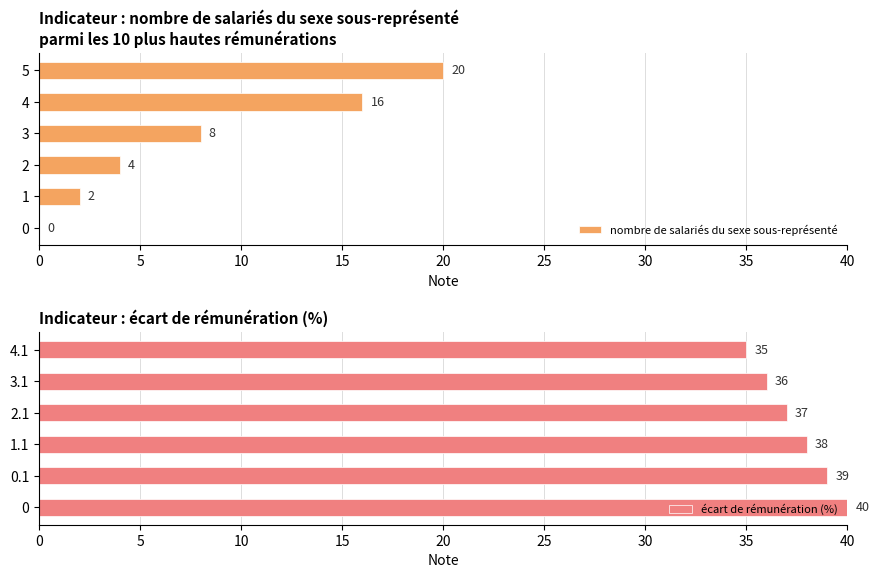

The nombre de salariés du sexe sous-représenté series shows 2 at 2. True or false?

False